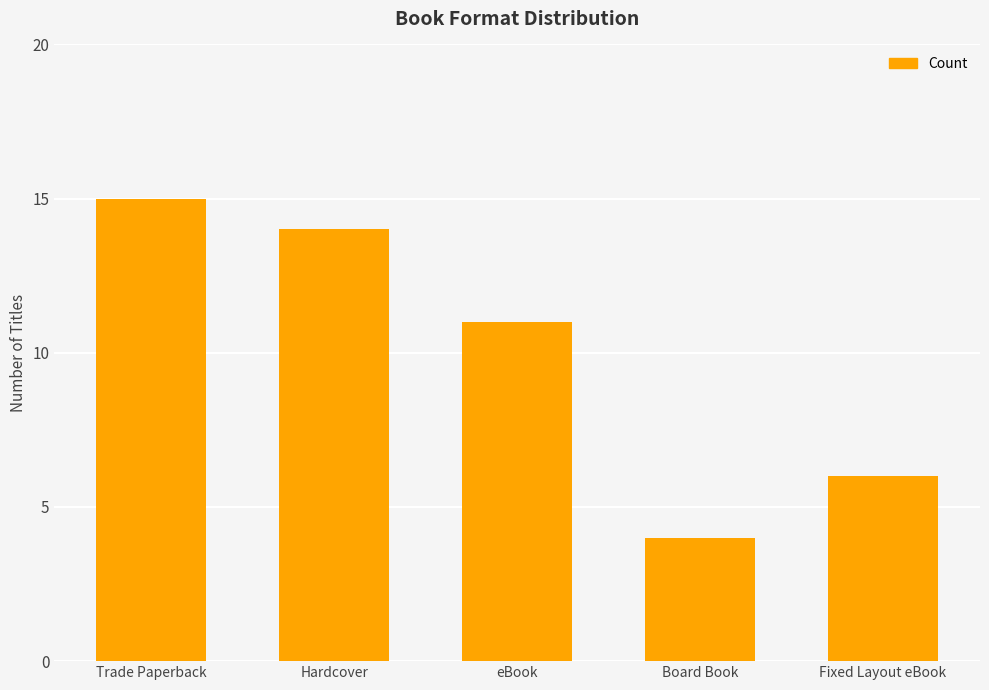

Reading left to right, transcribe all the data shown in this chart.

15	14	11	4	6